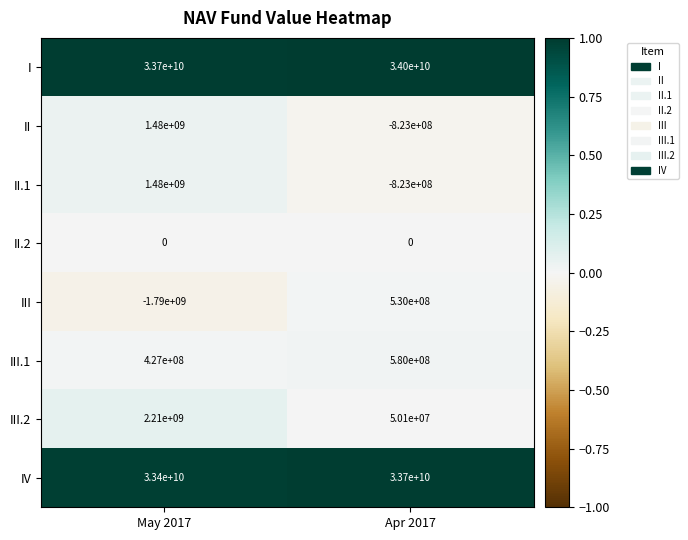

At which category is the sum across all series the highest?

May 2017